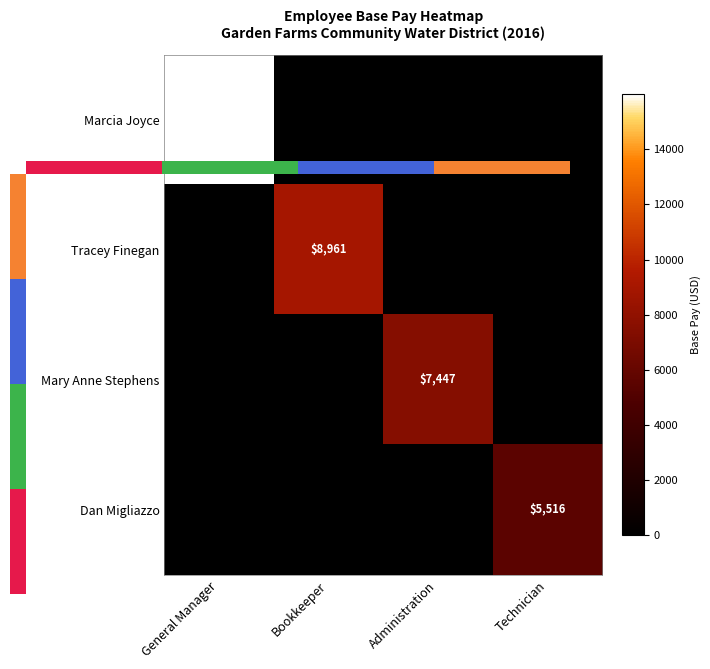

What is the spread (max minus min) of values at General Manager?

15986